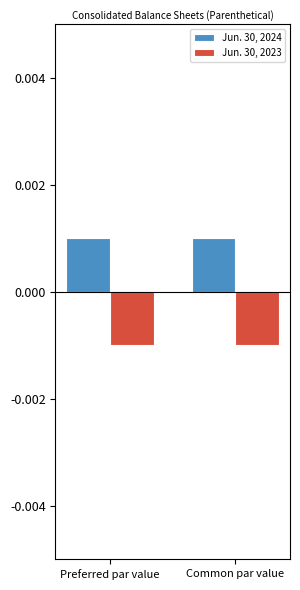

Which series has the largest total across all categories?

Jun. 30, 2024